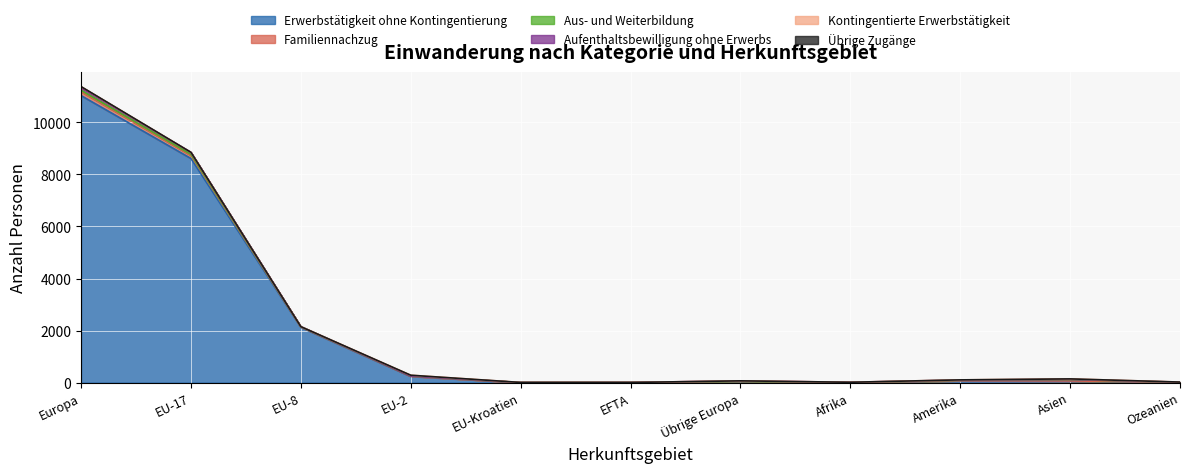

What is the difference between the maximum and minimum values in the Aus- und Weiterbildung series?

53